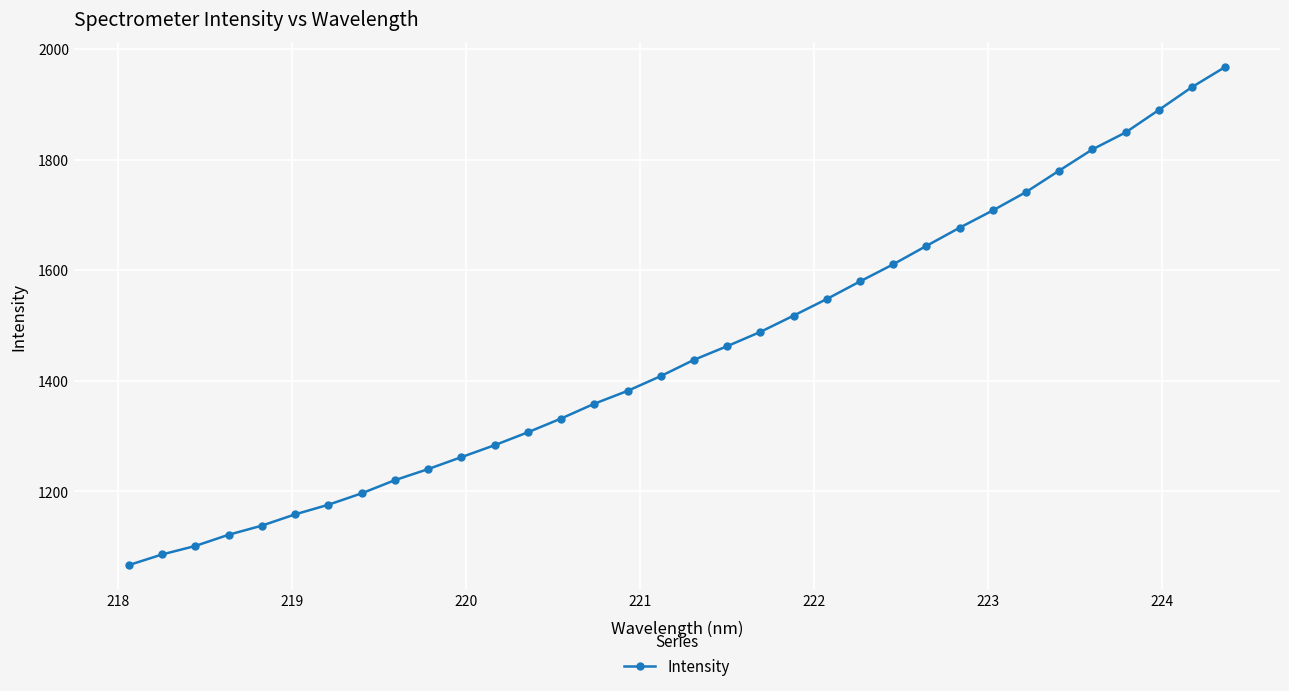

What is the maximum value shown in the chart?

1967.4